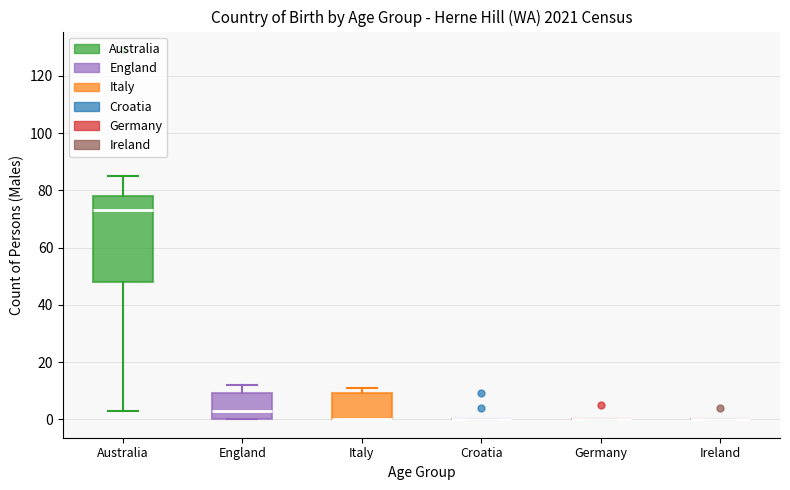

Reading left to right, transcribe this box plot: for each box, give where its median line is, the range the box spans, and where its two whiskers end, as read against the y-axis. The values are not printed on the chart, so give them approximately, as read against the axis.

Australia: median 74, box 48 to 78, whiskers 4 to 86
England: median 4, box 0 to 10, whiskers 0 to 12
Italy: median 0 (drawn on the box's lower edge), box 0 to 10, whiskers 0 to 12
Croatia: box collapsed to a line at 0, whiskers 0 to 0
Germany: box collapsed to a line at 0, whiskers 0 to 0
Ireland: box collapsed to a line at 0, whiskers 0 to 0